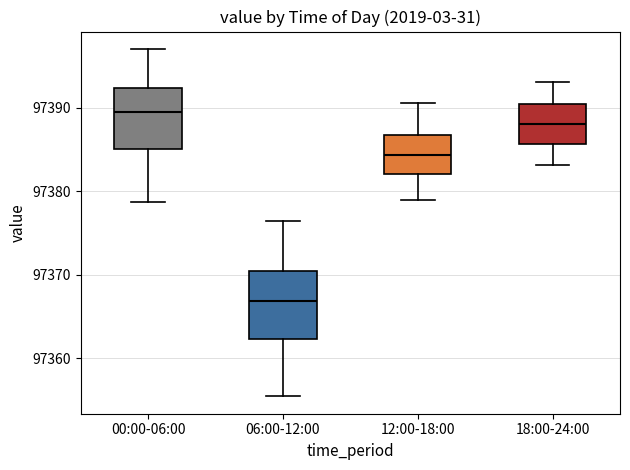

Which box has the highest median line?

00:00-06:00